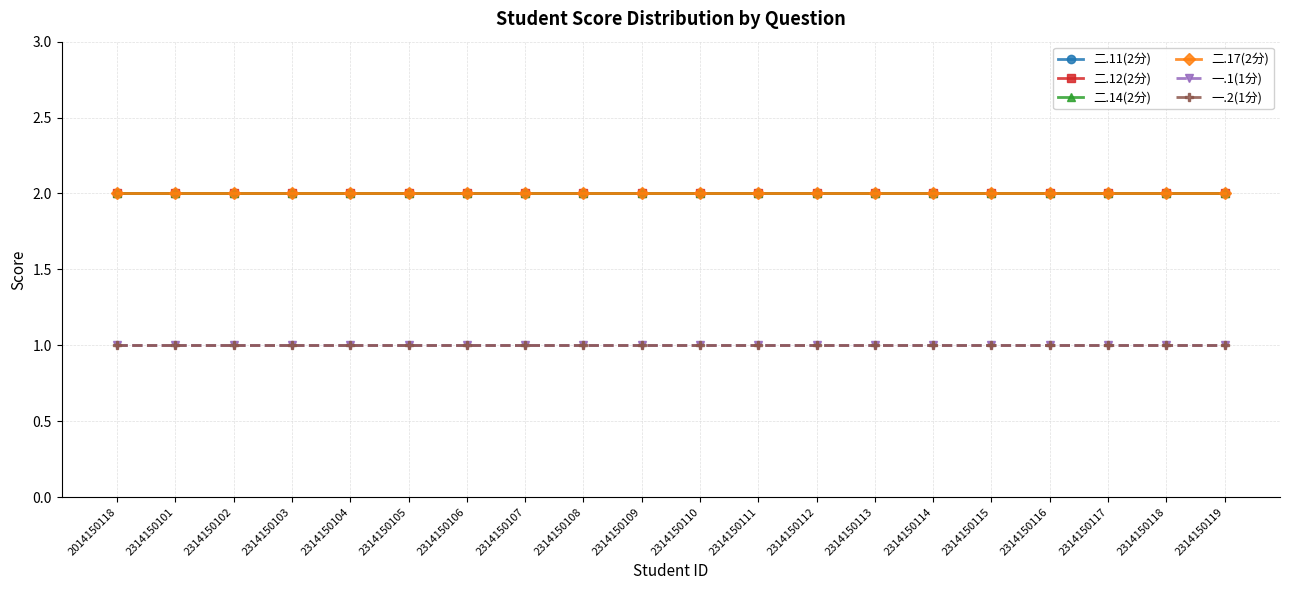

How many categories are shown in the chart?

20